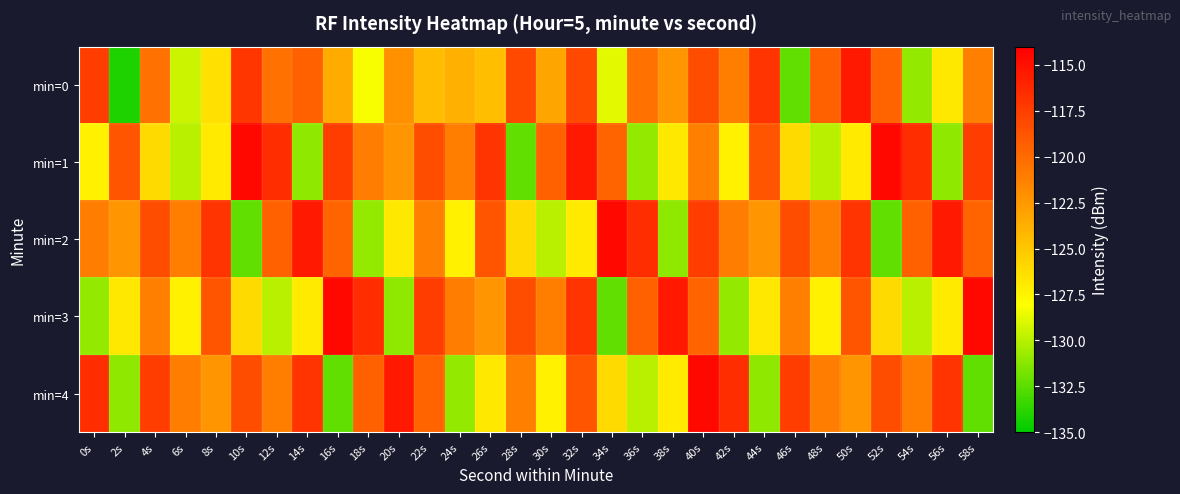

Reading left to right, what are all the values shown in this chart?

min=0: 0s=-117.5	2s=-134.1	4s=-120.4	6s=-129.5	8s=-126.4	10s=-117.1	12s=-120.3	14s=-119.5	16s=-123.6	18s=-128.3	20s=-122.1	22s=-124.5	24s=-123.8	26s=-124.6	28s=-118.1	30s=-123.3	32s=-118.1	34s=-128.8	36s=-120.3	38s=-122.3	40s=-118.4	42s=-121.1	44s=-117.0	46s=-132.3	48s=-119.5	50s=-115.4	52s=-119.6	54s=-130.9	56s=-126.8	58s=-121.2
min=1: 0s=-127.4	2s=-118.8	4s=-126.1	6s=-129.9	8s=-126.9	10s=-114.5	12s=-116.6	14s=-131.1	16s=-117.5	18s=-121.0	20s=-122.3	22s=-118.4	24s=-121.1	26s=-117.0	28s=-132.3	30s=-119.5	32s=-115.4	34s=-119.6	36s=-130.9	38s=-126.8	40s=-121.2	42s=-127.4	44s=-118.8	46s=-126.1	48s=-129.9	50s=-126.9	52s=-114.5	54s=-116.6	56s=-131.1	58s=-117.5
min=2: 0s=-121.0	2s=-122.3	4s=-118.4	6s=-121.1	8s=-117.0	10s=-132.3	12s=-119.5	14s=-115.4	16s=-119.6	18s=-130.9	20s=-126.8	22s=-121.2	24s=-127.4	26s=-118.8	28s=-126.1	30s=-129.9	32s=-126.9	34s=-114.5	36s=-116.6	38s=-131.1	40s=-117.5	42s=-121.0	44s=-122.3	46s=-118.4	48s=-121.1	50s=-117.0	52s=-132.3	54s=-119.5	56s=-115.4	58s=-119.6
min=3: 0s=-130.9	2s=-126.8	4s=-121.2	6s=-127.4	8s=-118.8	10s=-126.1	12s=-129.9	14s=-126.9	16s=-114.5	18s=-116.6	20s=-131.1	22s=-117.5	24s=-121.0	26s=-122.3	28s=-118.4	30s=-121.1	32s=-117.0	34s=-132.3	36s=-119.5	38s=-115.4	40s=-119.6	42s=-130.9	44s=-126.8	46s=-121.2	48s=-127.4	50s=-118.8	52s=-126.1	54s=-129.9	56s=-126.9	58s=-114.5
min=4: 0s=-116.6	2s=-131.1	4s=-117.5	6s=-121.0	8s=-122.3	10s=-118.4	12s=-121.1	14s=-117.0	16s=-132.3	18s=-119.5	20s=-115.4	22s=-119.6	24s=-130.9	26s=-126.8	28s=-121.2	30s=-127.4	32s=-118.8	34s=-126.1	36s=-129.9	38s=-126.9	40s=-114.5	42s=-116.6	44s=-131.1	46s=-117.5	48s=-121.0	50s=-122.3	52s=-118.4	54s=-121.1	56s=-117.0	58s=-132.3